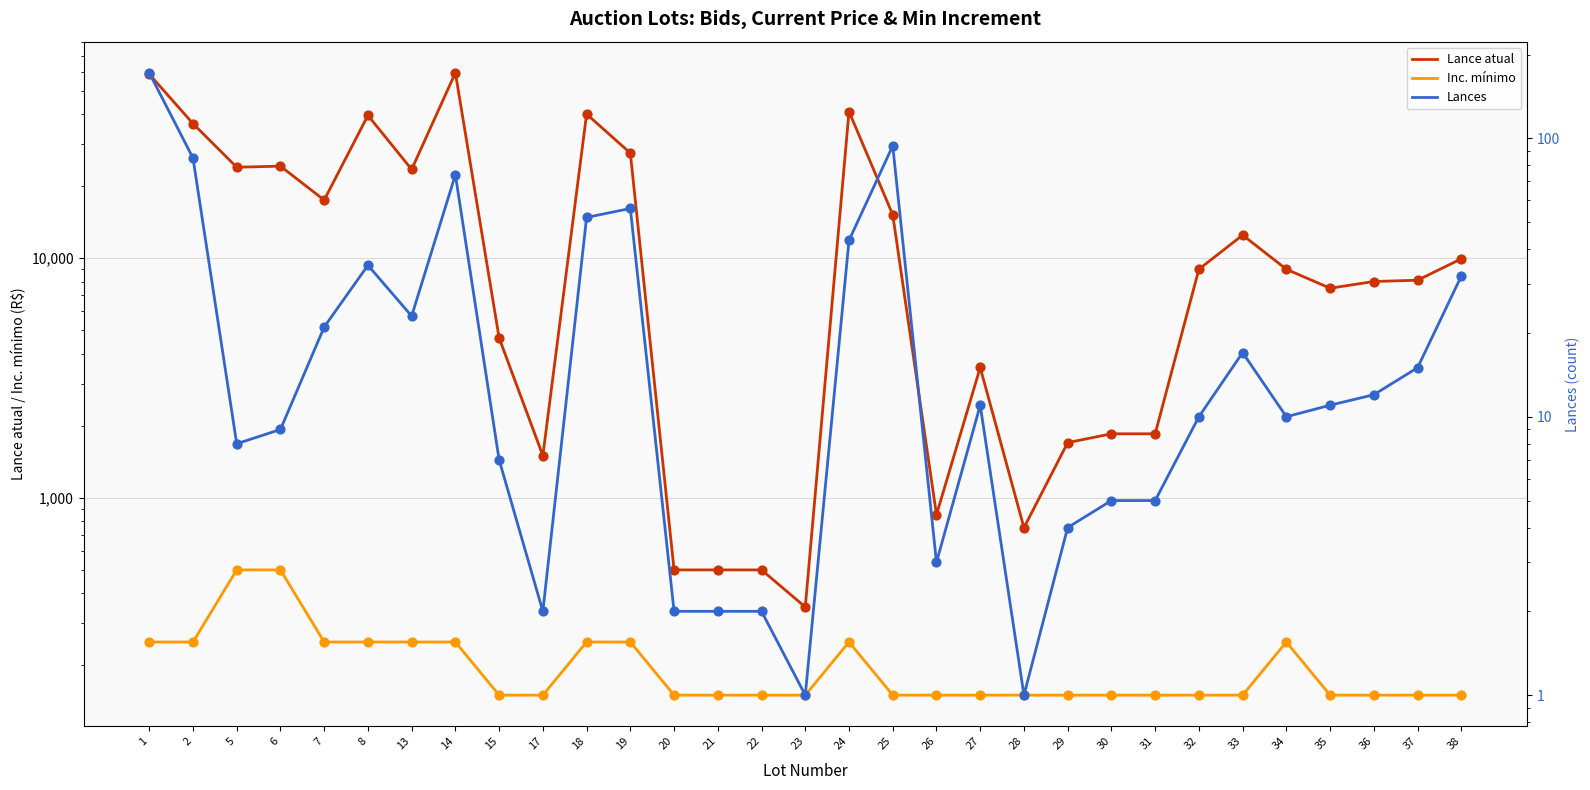

Is the value of Inc. mínimo at 21 greater than the value of Lance atual at 22?

No